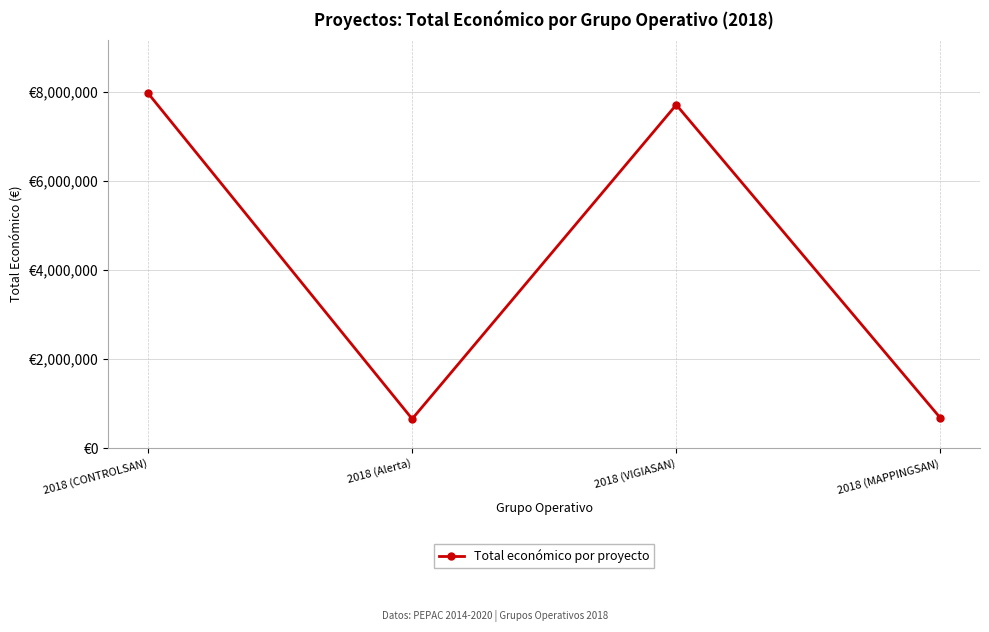

Is this an area chart (filled region under the line)?

No